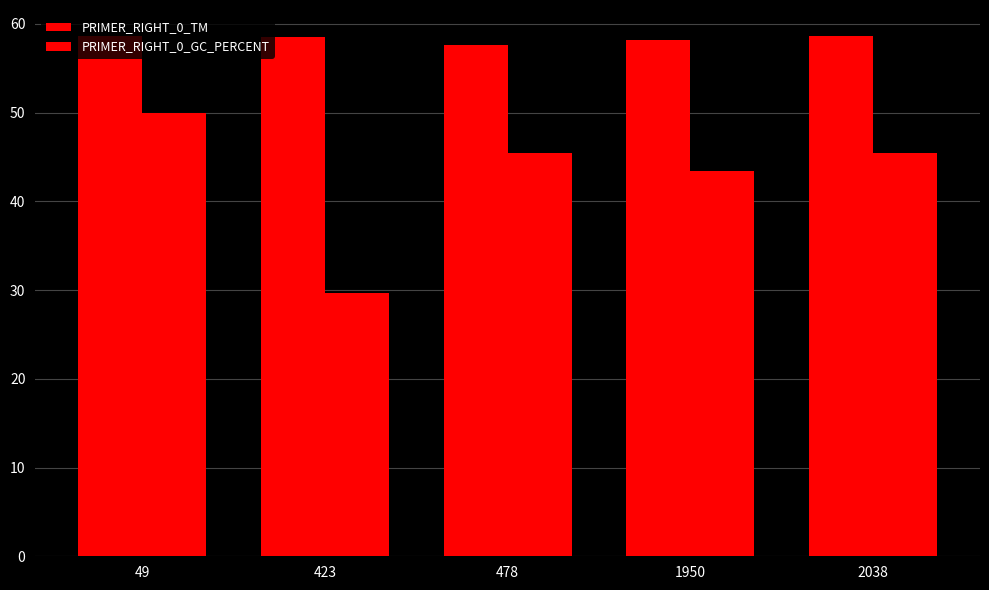

The value of PRIMER_RIGHT_0_GC_PERCENT at 1950 is 27.0. True or false?

False